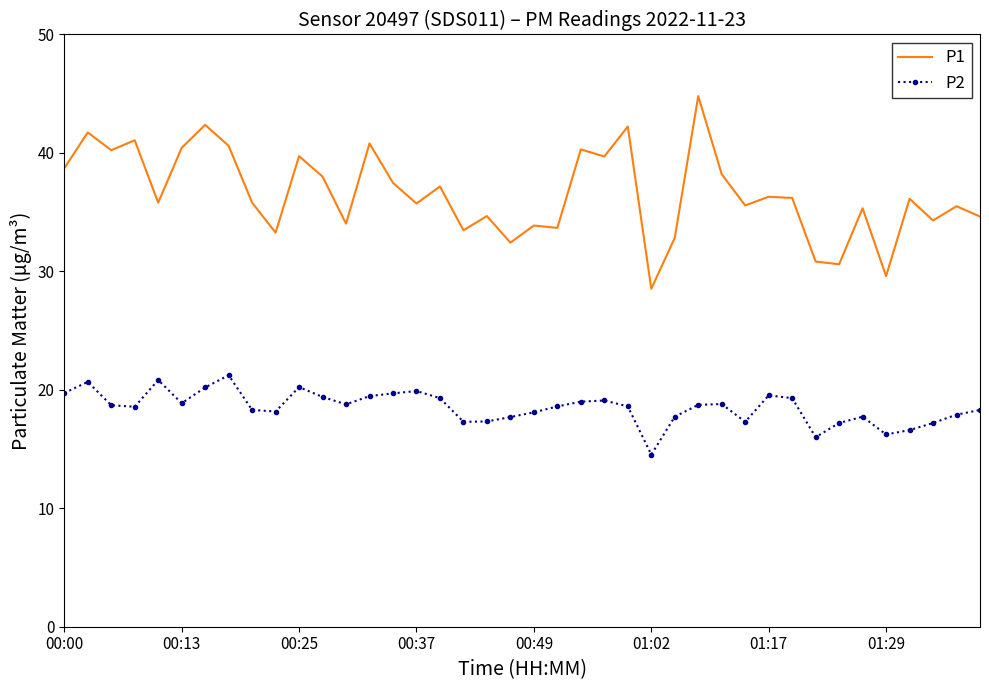

What is the smallest value displayed?

14.5